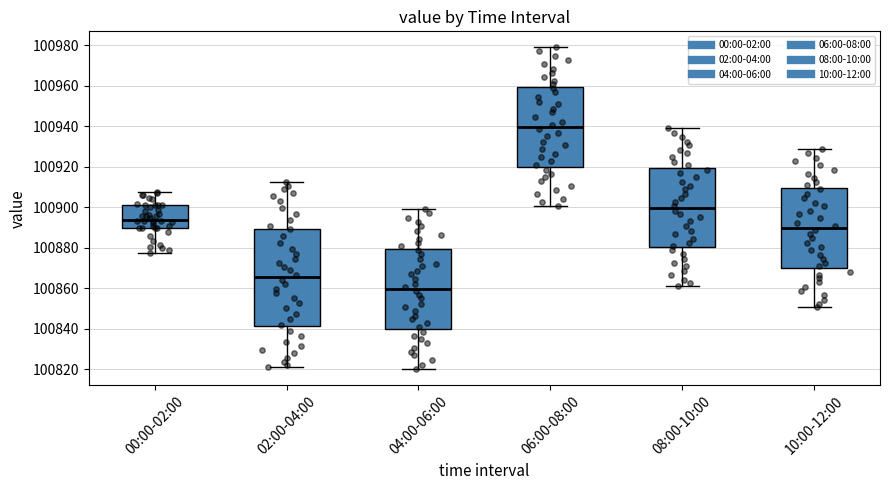

Which box has the lowest median line?

04:00-06:00